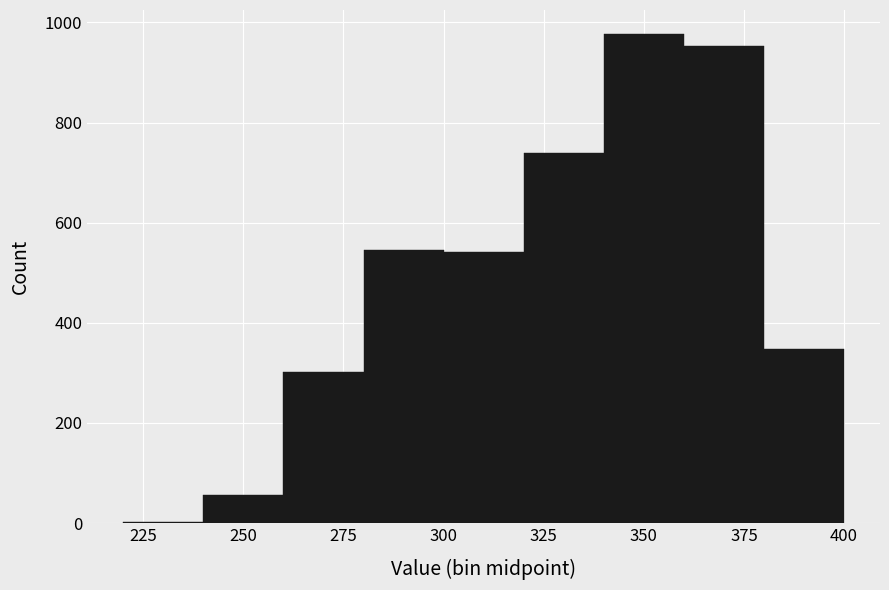

What is the height of the bar covering 260 to 280 on the x-axis? The values are not printed on the chart, so give them approximately, as read against the axis.

300